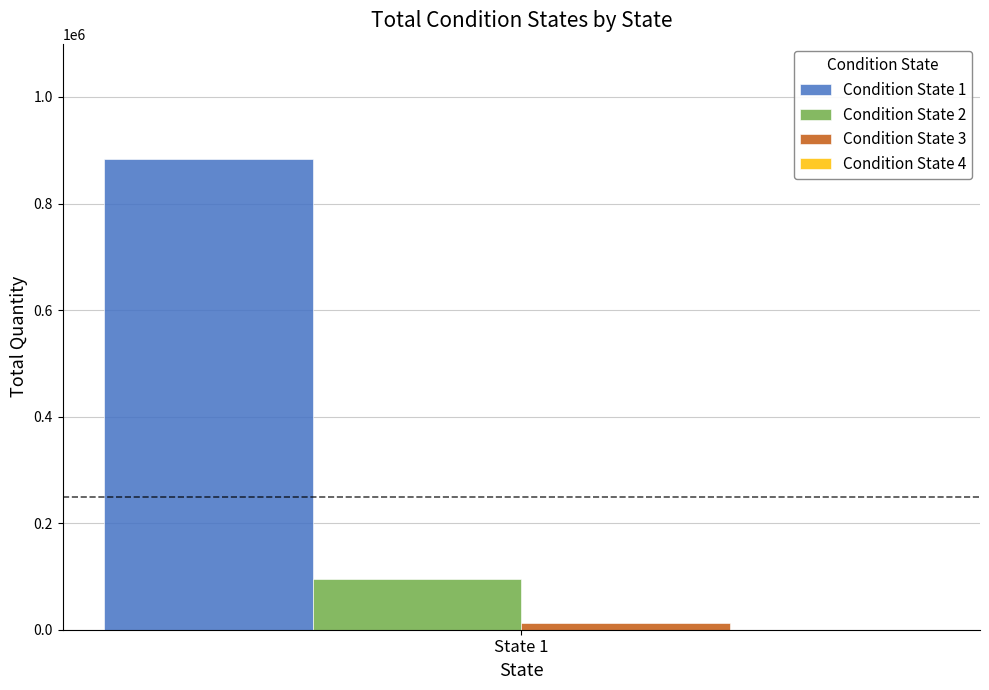

What is the greatest value displayed?

884397